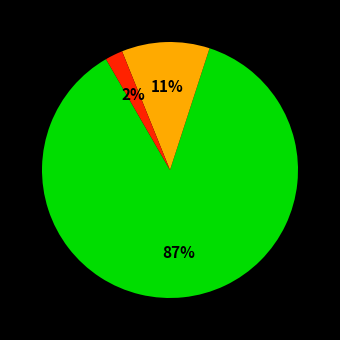

How many slices are in this pie chart?

3